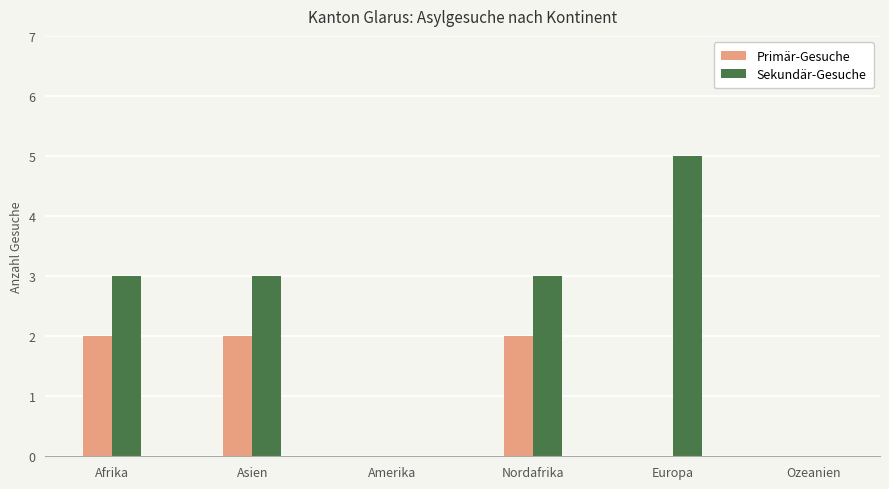

At which category does the chart reach its peak across all series?

Europa